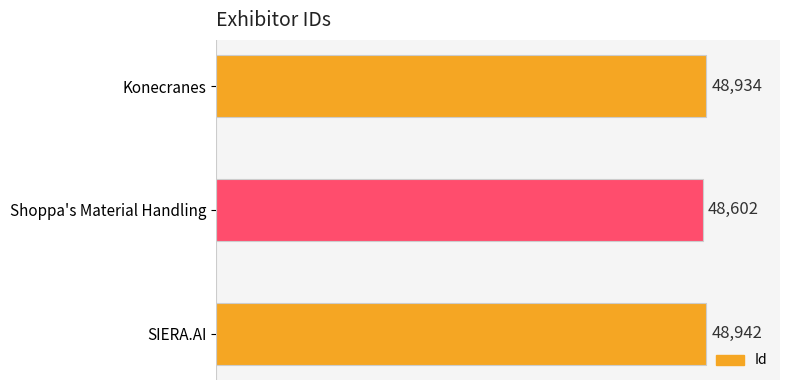

Reading top to bottom, list all the values displayed in this chart.

48934	48602	48942